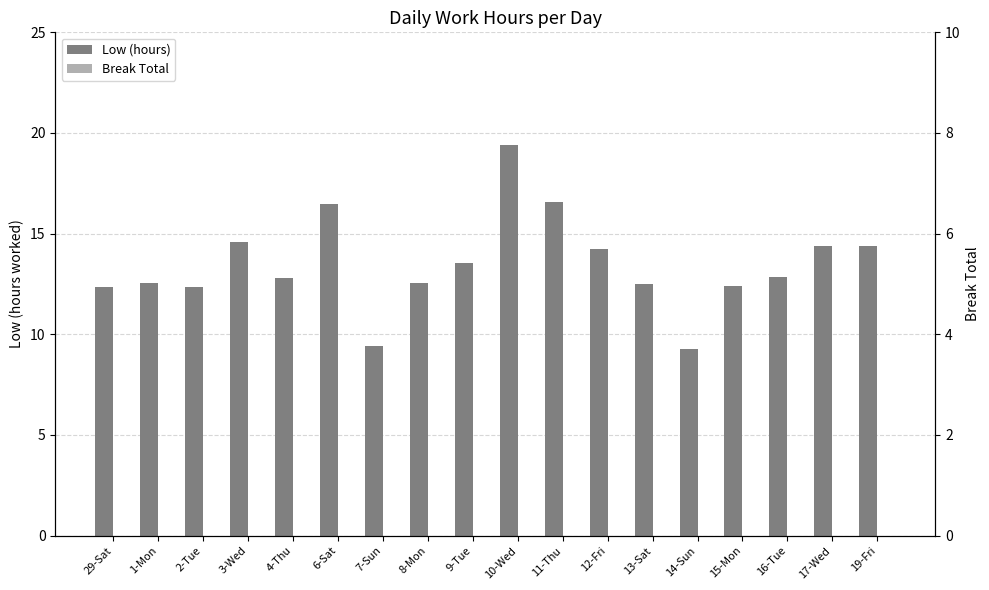

What are all the series names shown in the legend?

Low (hours), Break Total